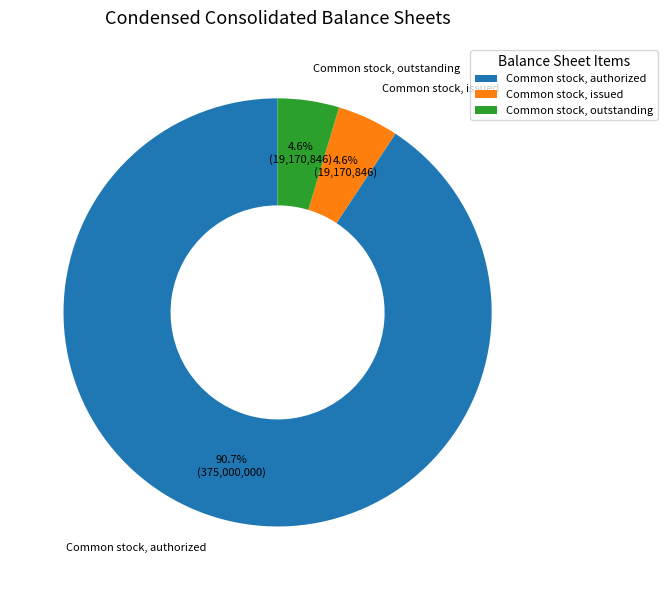

Which category accounts for the majority?

Common stock, authorized